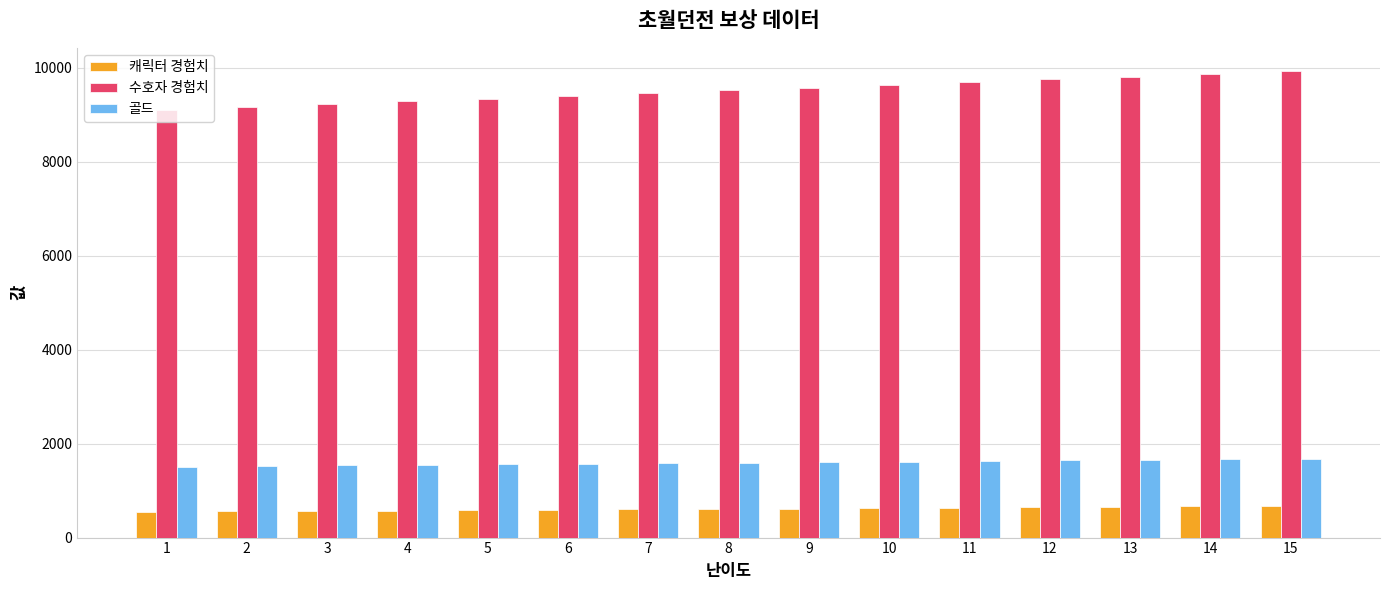

What is the minimum value for 캐릭터 경험치?

550